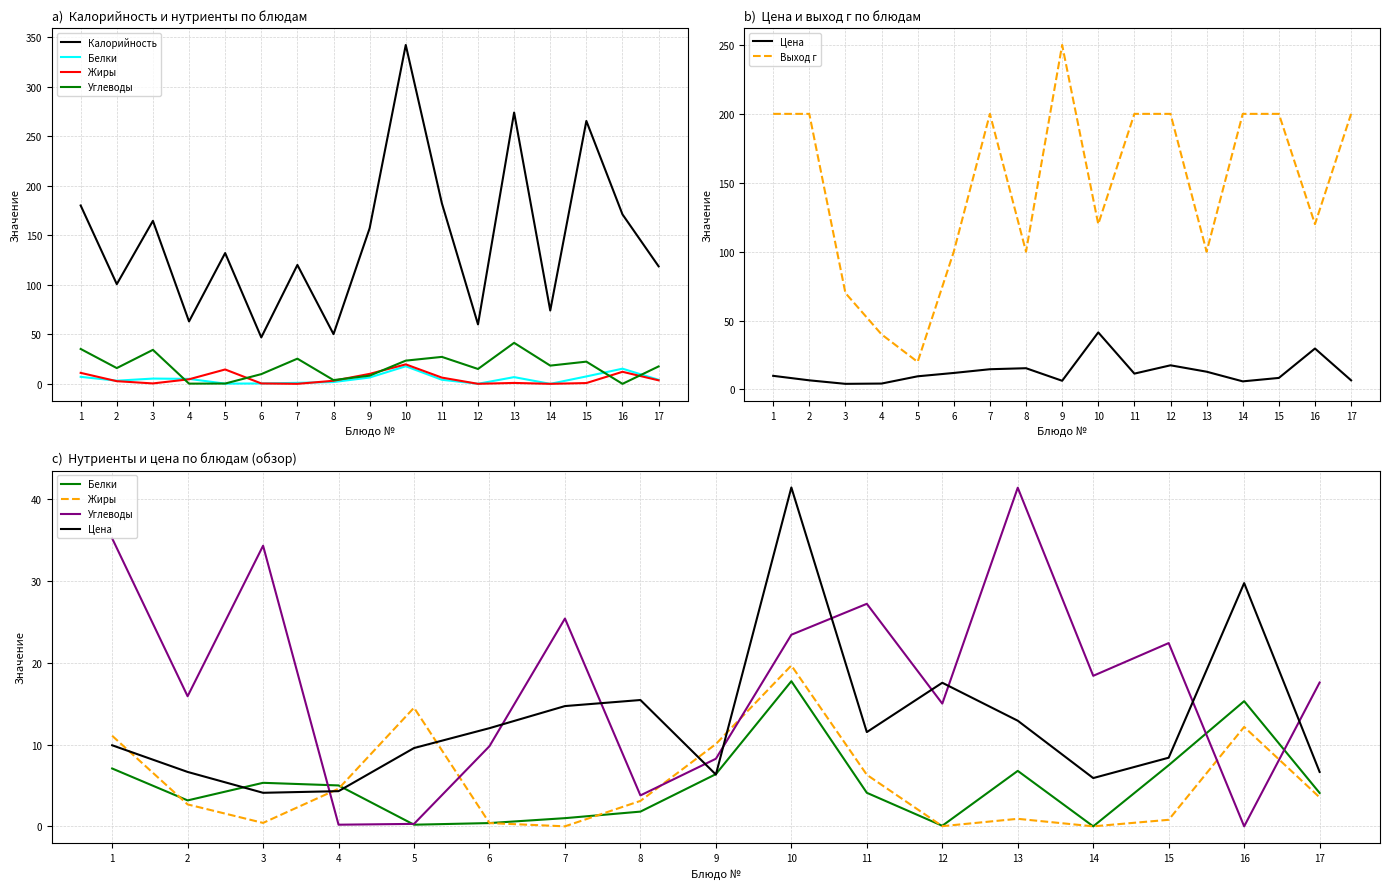

Which label corresponds to the smallest value in the chart?

14